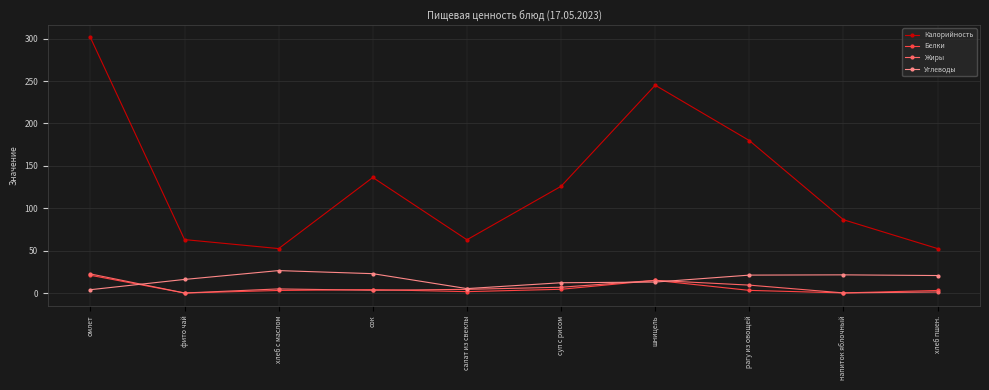

Count the number of data series in this chart.

4